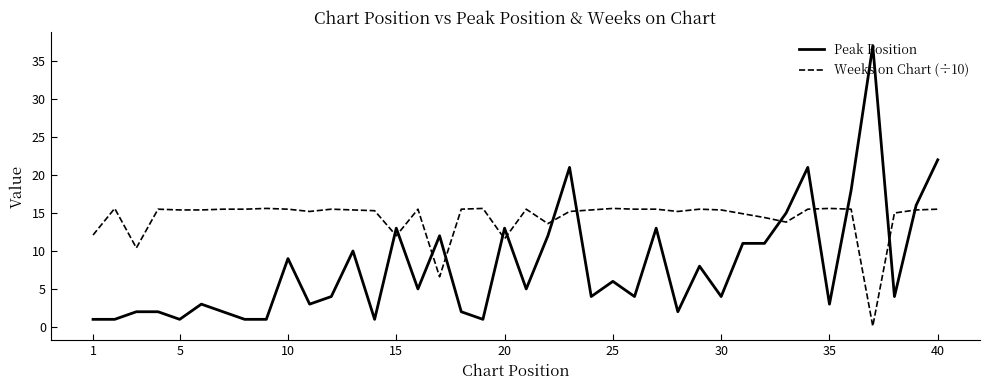

What is the lowest value of the Peak Position series?

1.0